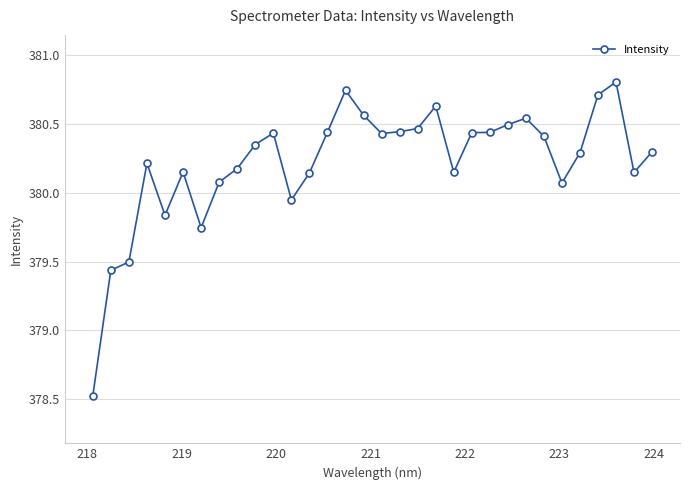

True or false: there are more than 1 points higher than both neighbors.

True